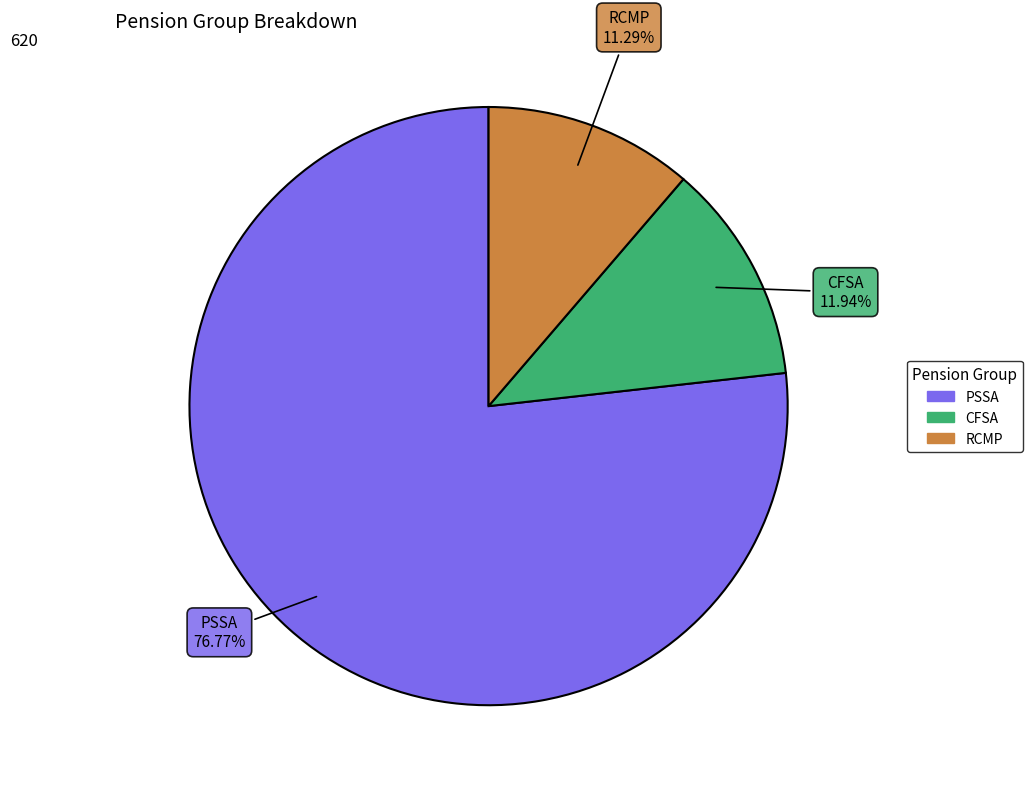

To the nearest percent, what is the difference between the RCMP and CFSA slice percentages?

1%